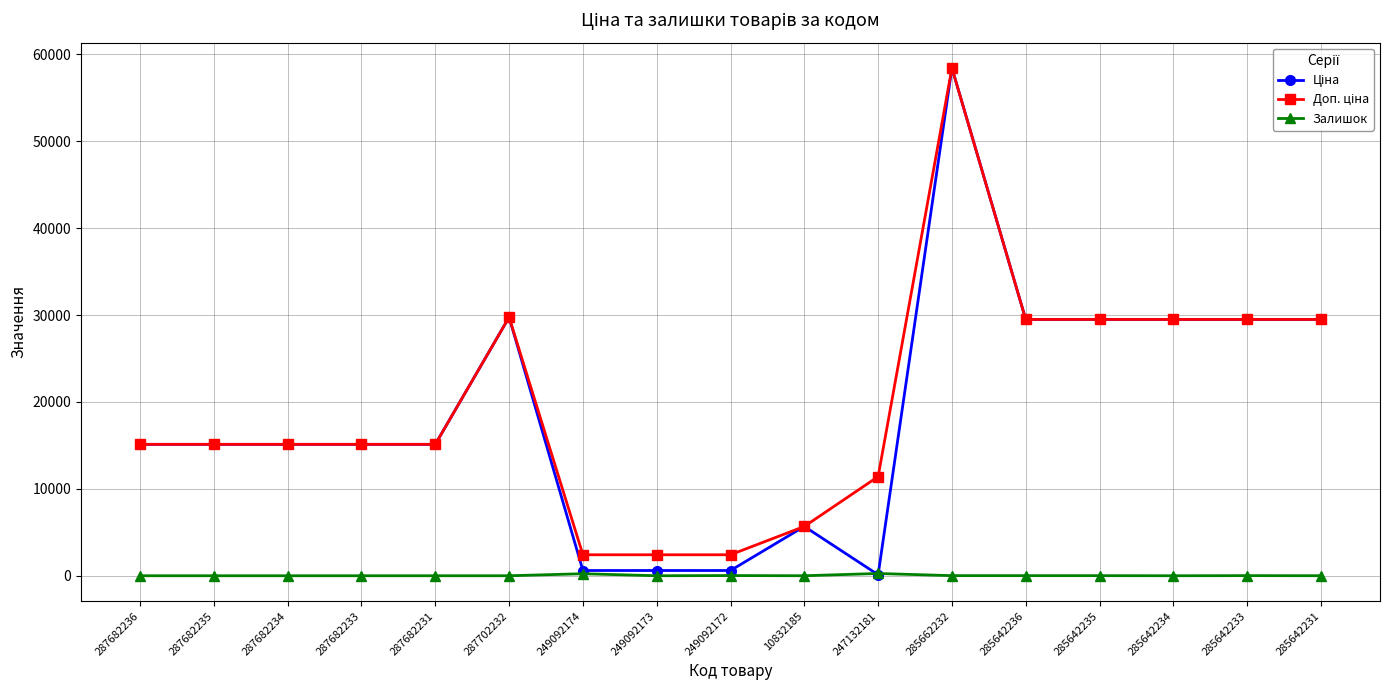

What position from the right is 287702232?

12